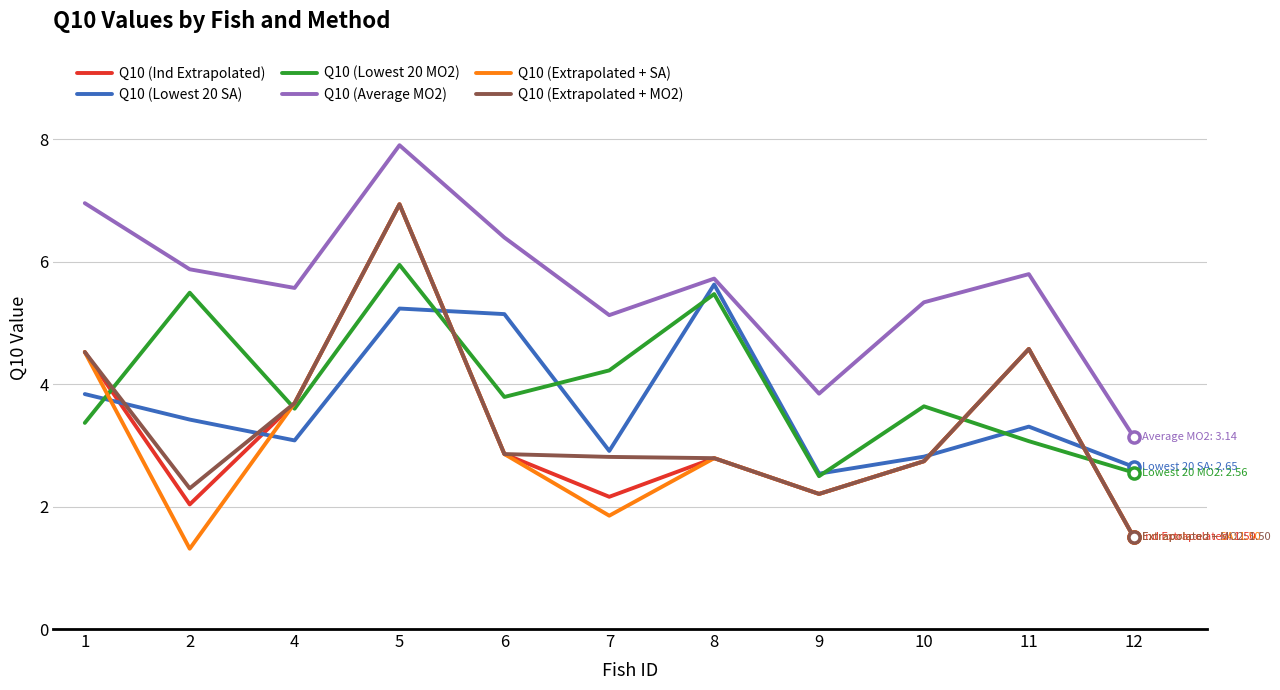

Which series has the widest spread of values?

Q10 (Extrapolated + SA)